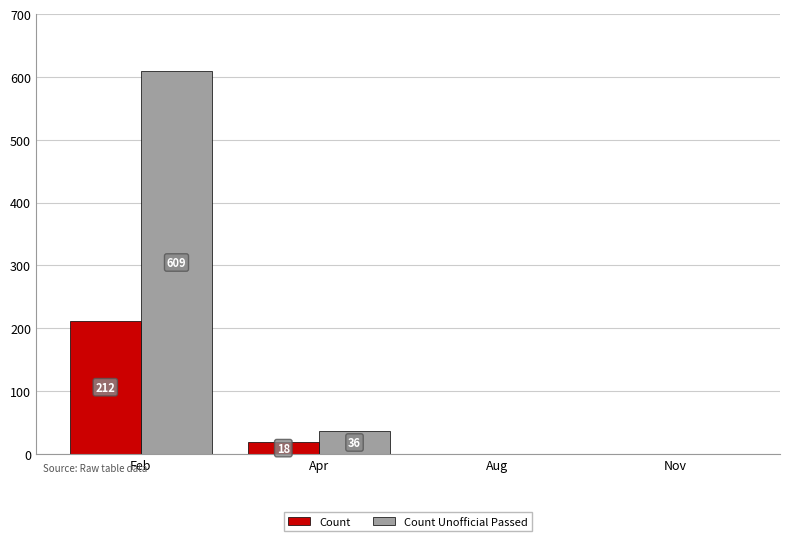

Reading right to left, transcribe all the data shown in this chart.

Count: 0	0	18	212
Count Unofficial Passed: 0	0	36	609